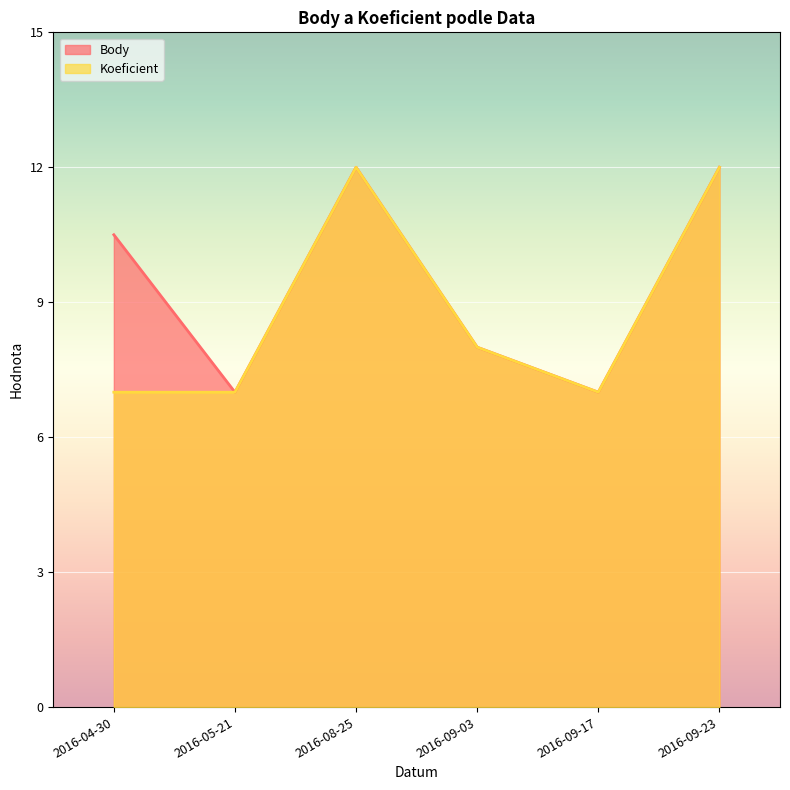

At which category does Body reach its first local peak?

2016-08-25